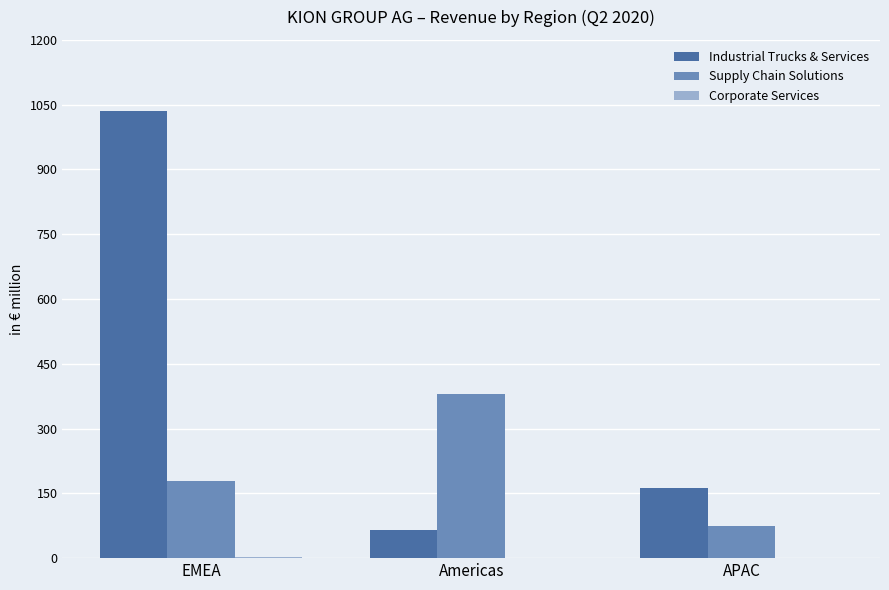

The value of Supply Chain Solutions at APAC is 74.8. True or false?

True